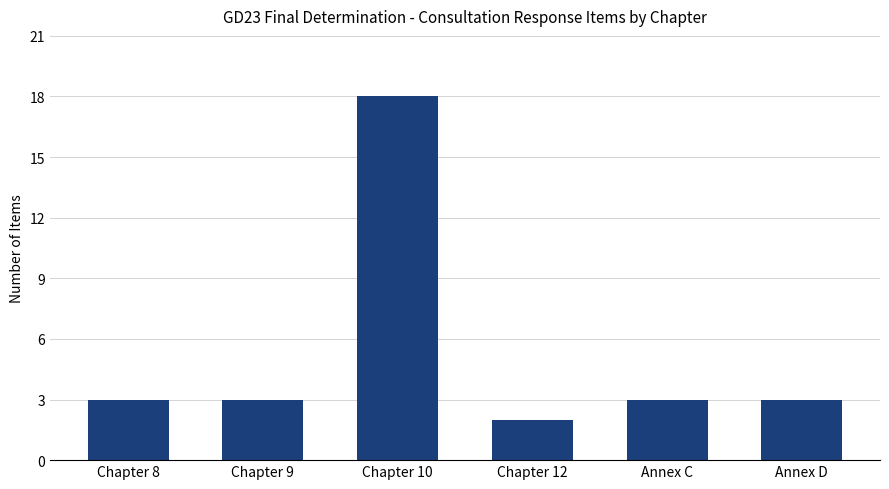

What is the label of the 3rd bar from the left?

Chapter 10